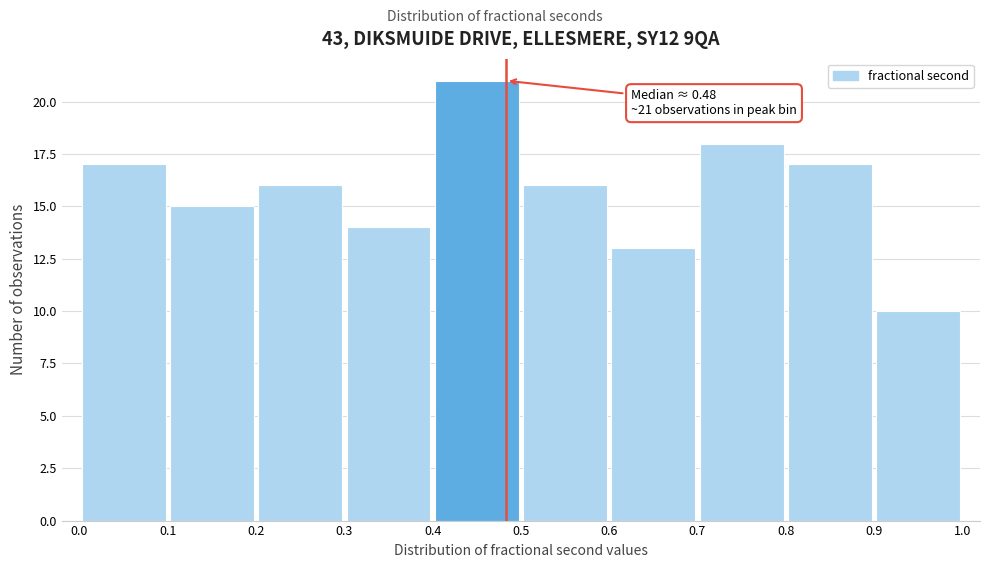

Over which range of the x-axis is the bar tallest?

0.4 to 0.5